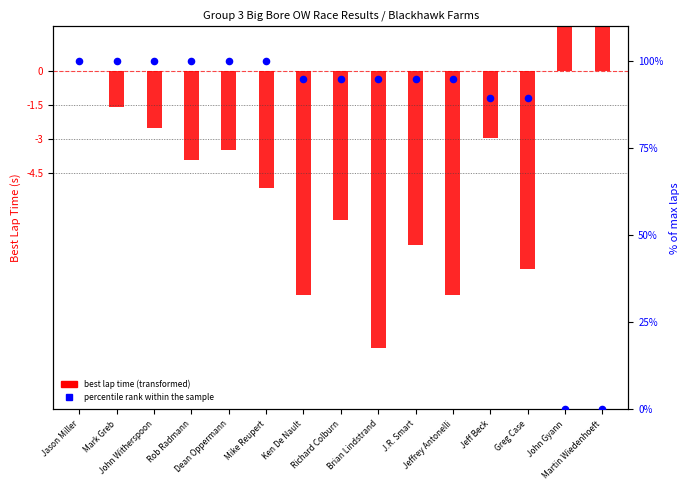

What is the total value across all series at John Witherspoon?

97.5